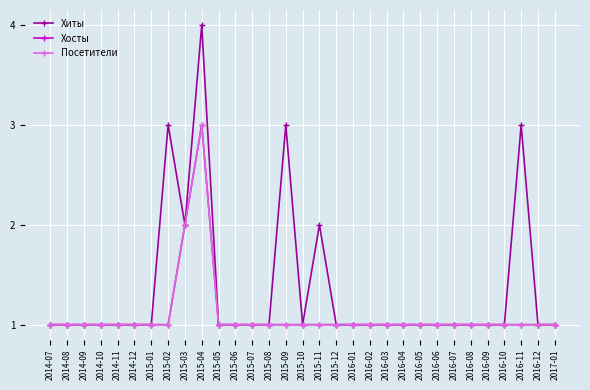

Does the chart have visible grid lines?

Yes